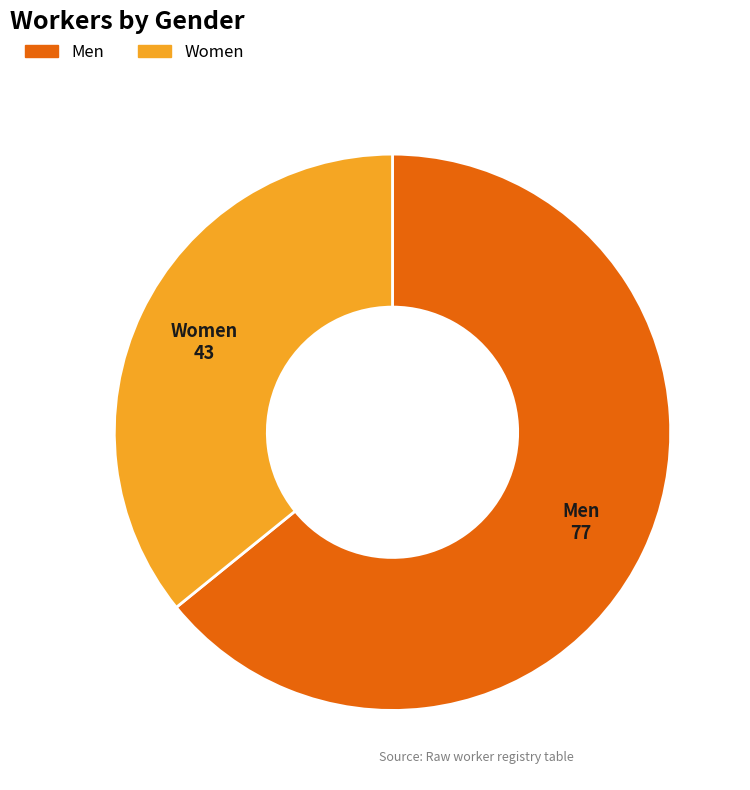

Rank the categories by value from lowest to highest.

Women, Men